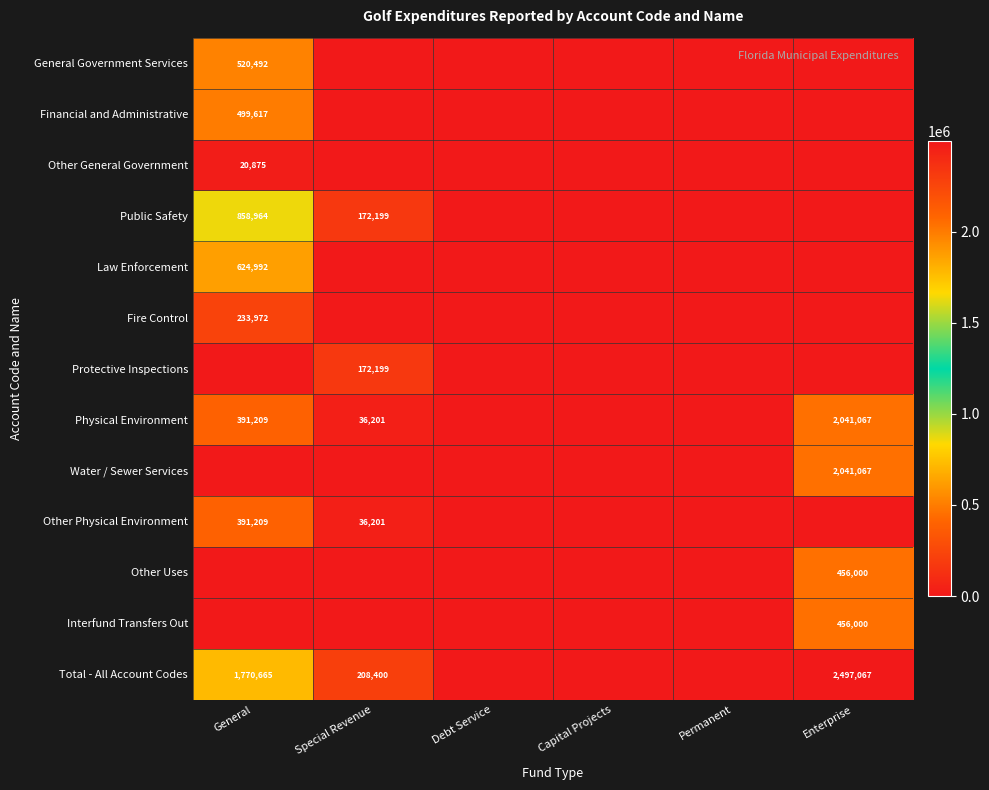

The General Government Services series shows 134758 at General. True or false?

False